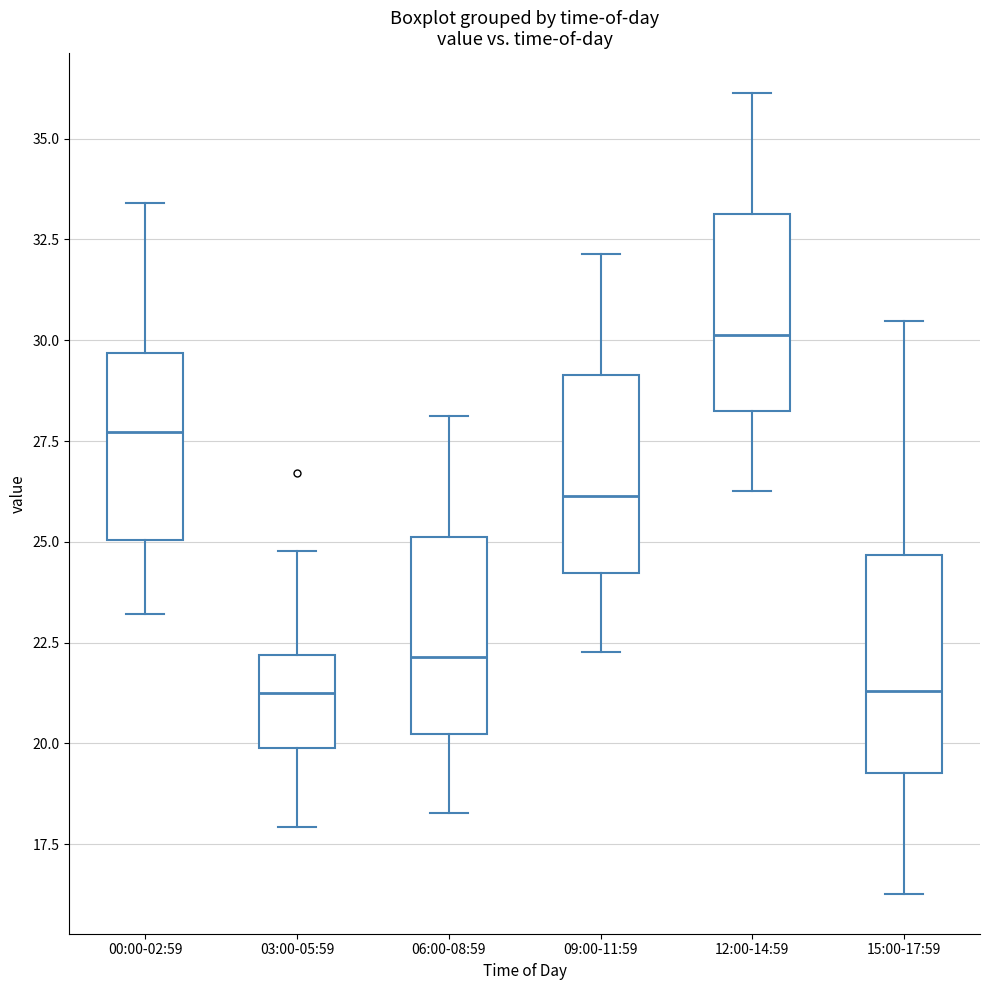

Where is the upper edge of the box for 00:00-02:59 on the y-axis? The values are not printed on the chart, so give them approximately, as read against the axis.

29.5